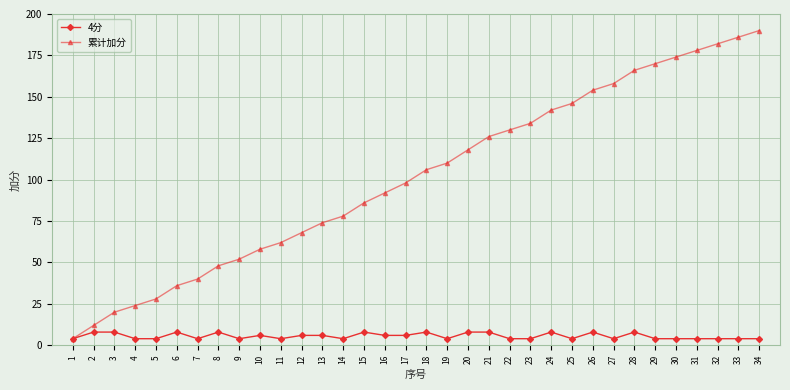

Is it true that 累计加分 equals 26 at 8?

False